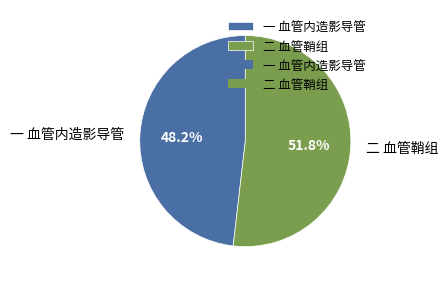

Is it true that 一 血管内造影导管 is 34% of the pie?

False